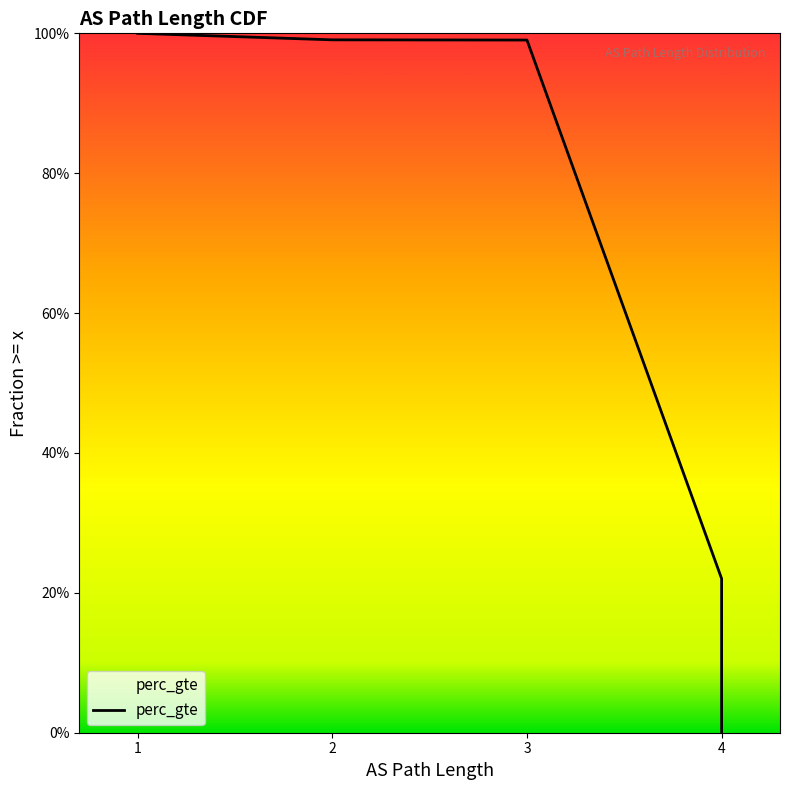

List the labels in order of value, largest first.

1, 2, 3, 4, 4